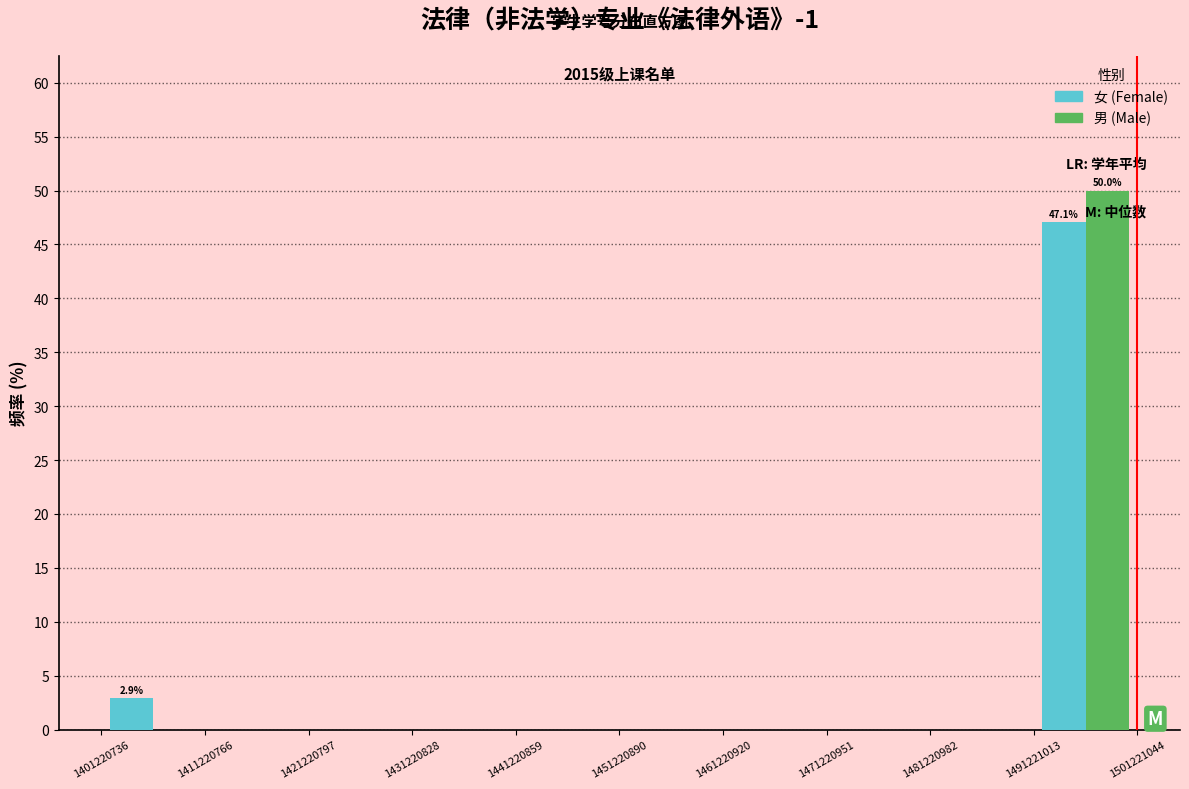

In the 男 (Male) series, which range on the x-axis has the tallest bar?

1491221013 to 1501221044